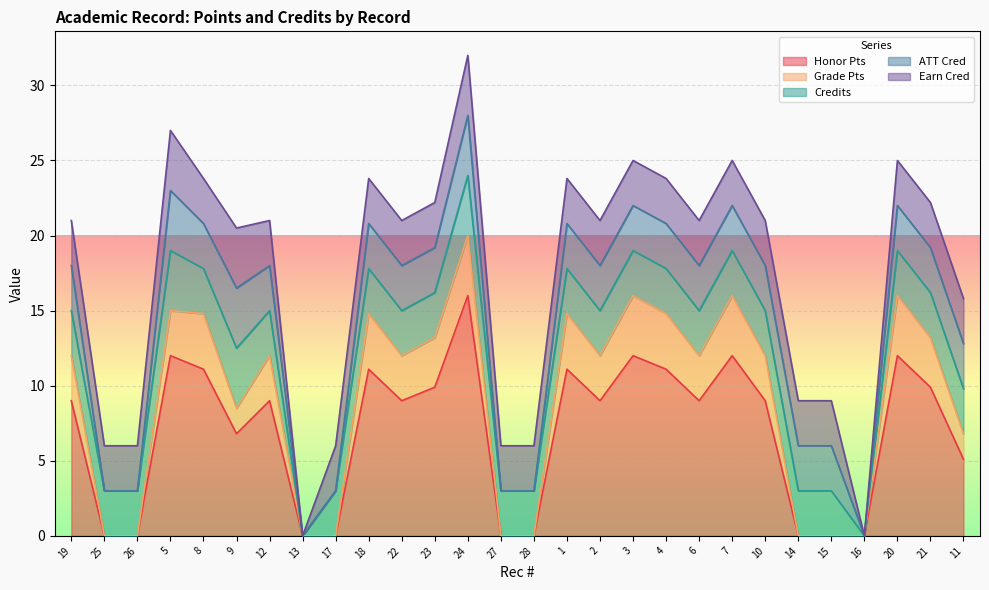

True or false: Honor Pts has more than 2 interior local peaks.

True